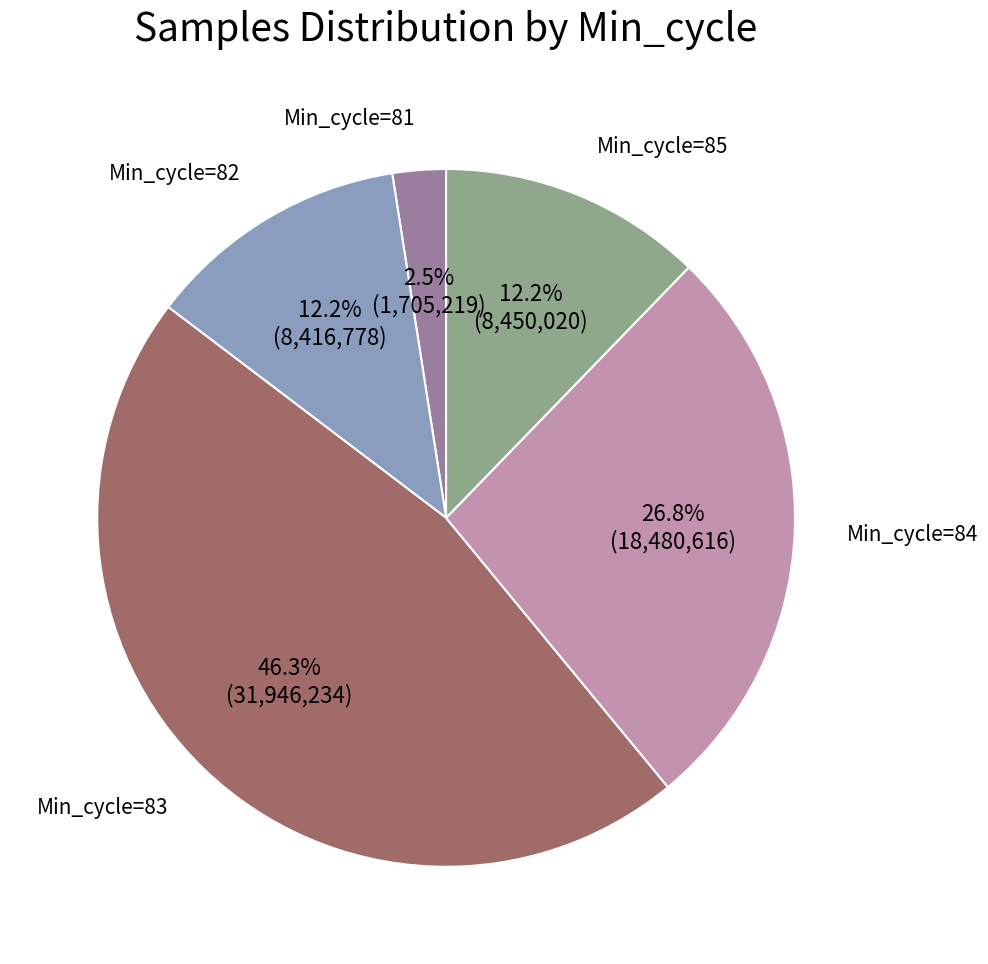

Which category has the biggest portion of the pie?

Min_cycle=83